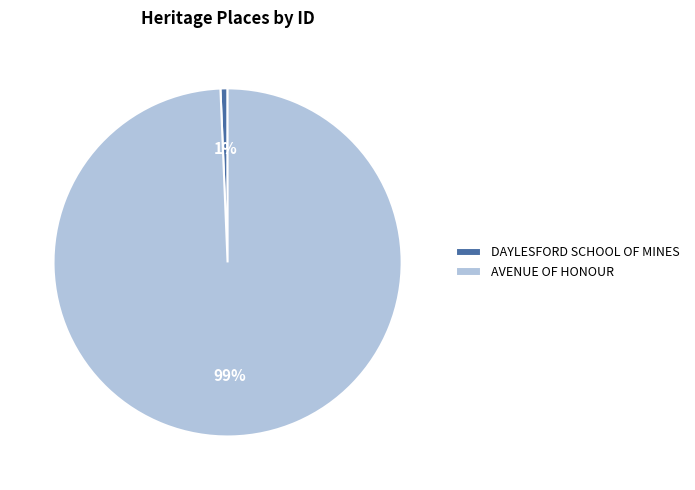

To the nearest percent, what is the combined percentage of AVENUE OF HONOUR and DAYLESFORD SCHOOL OF MINES?

100%